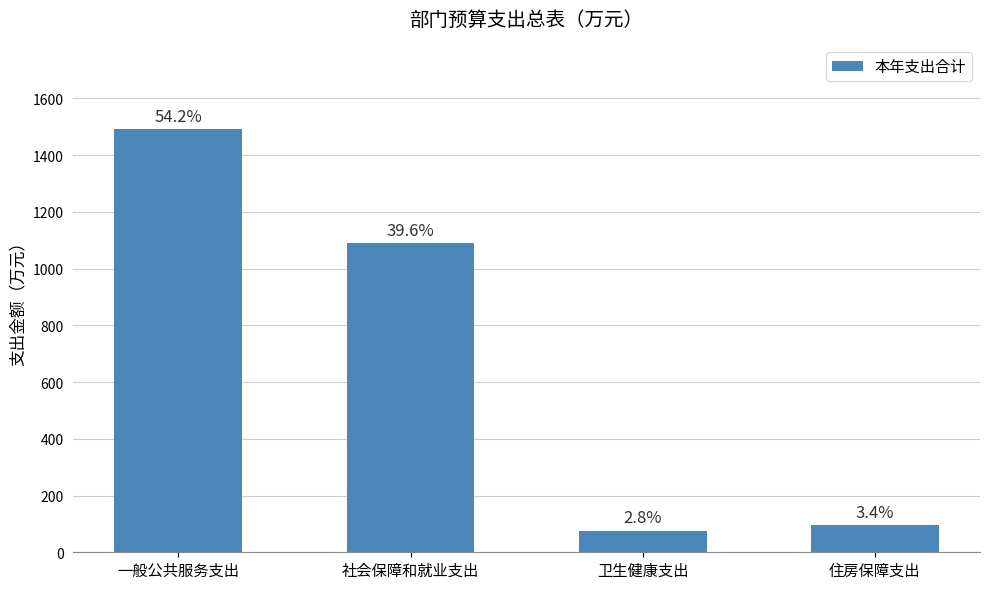

What is the greatest value displayed?

1492.2